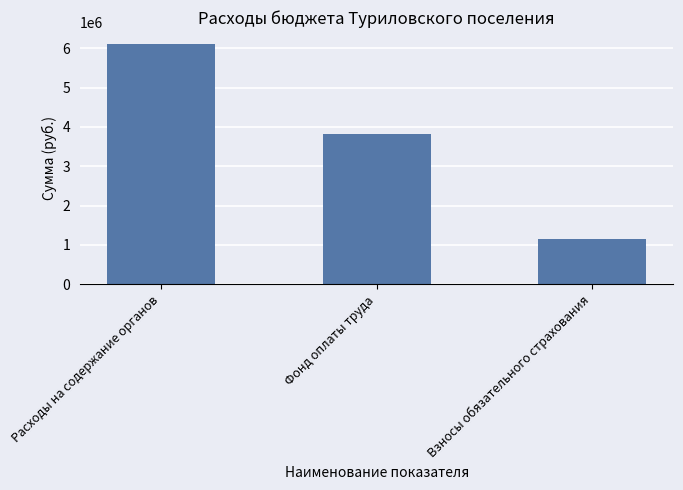

Reading left to right, list all the values displayed in this chart.

Расходы на содержание органов=6105400	Фонд оплаты труда=3809700	Взносы обязательного страхования=1150500